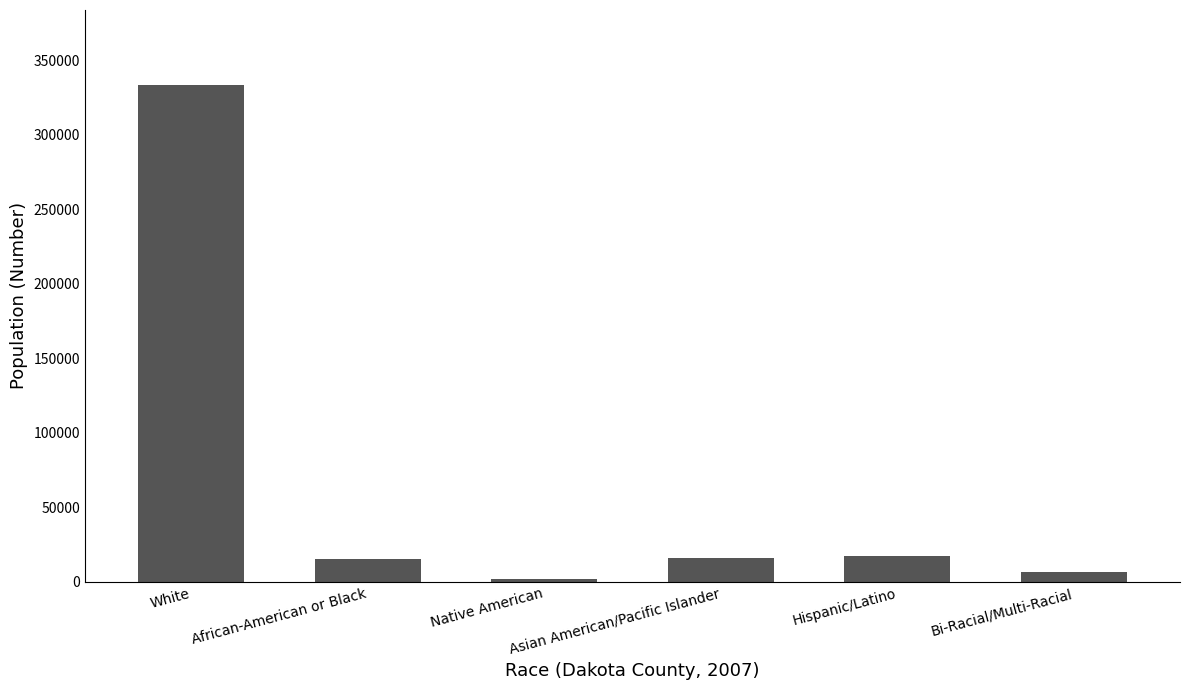

What is the value of the 4th bar from the left?

15844